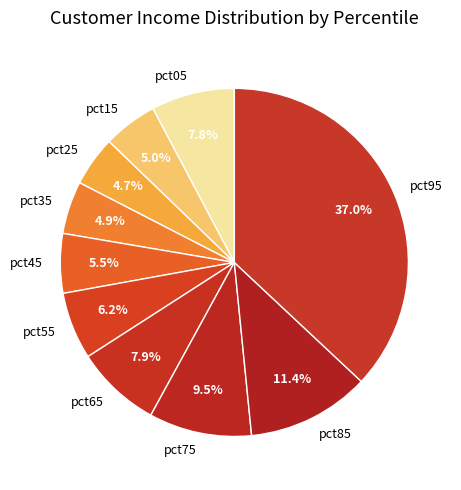

Which category has the biggest portion of the pie?

pct95